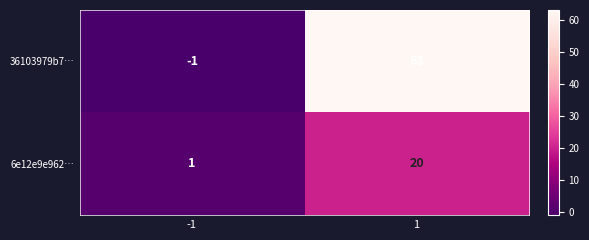

What is the total value across all series at 1?

83